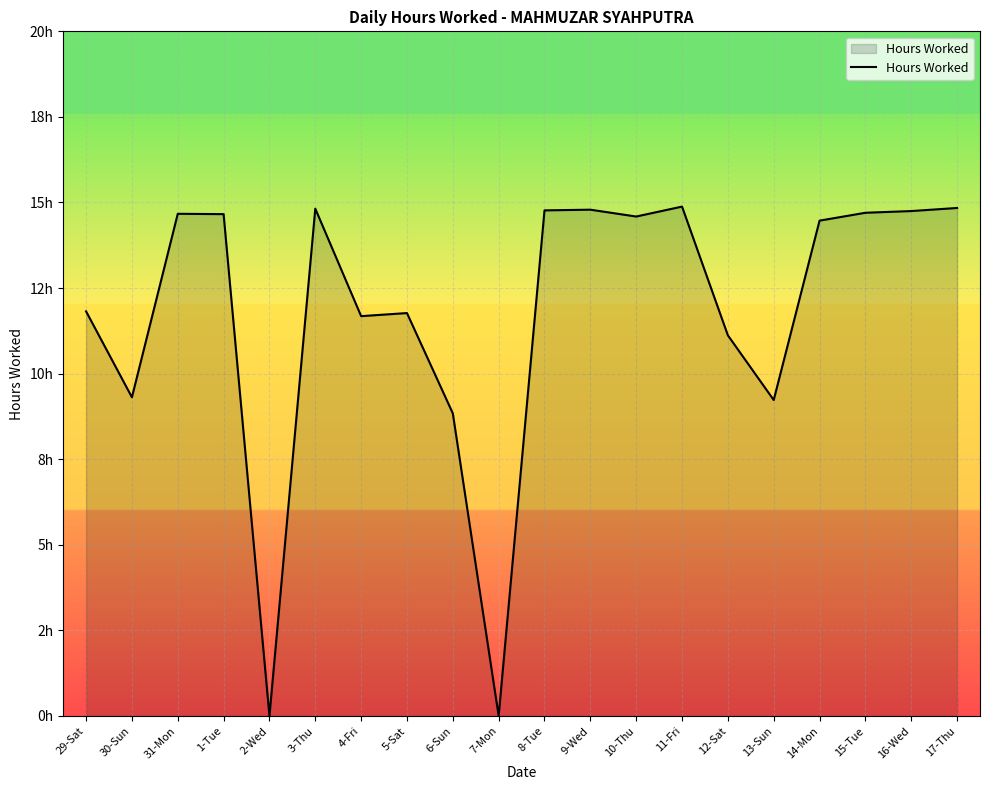

What is the change in value from 5-Sat to 13-Sun?

-2.5